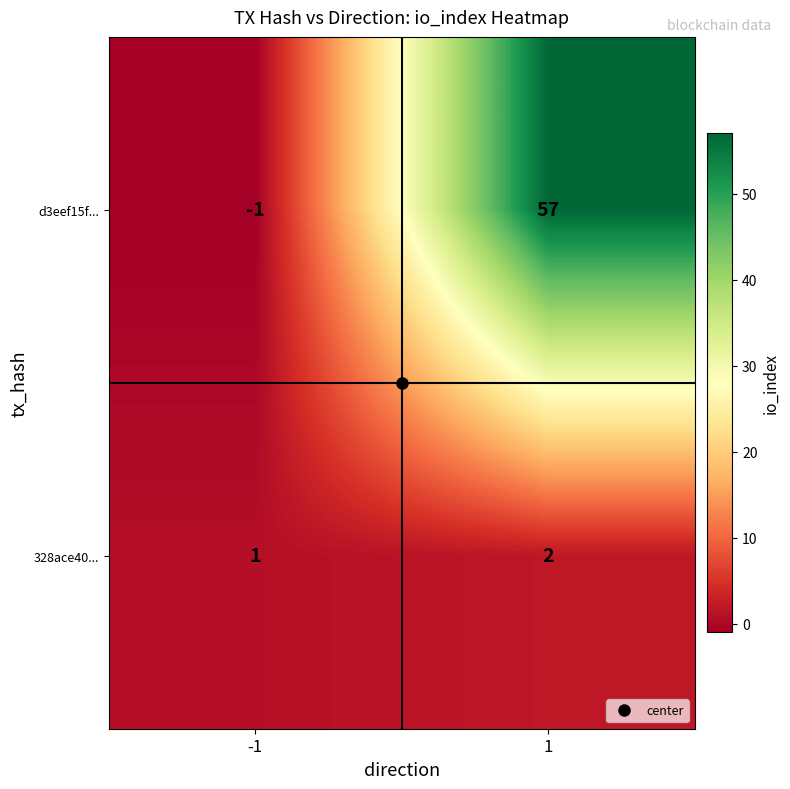

At how many categories does at least one series exceed 20?

1